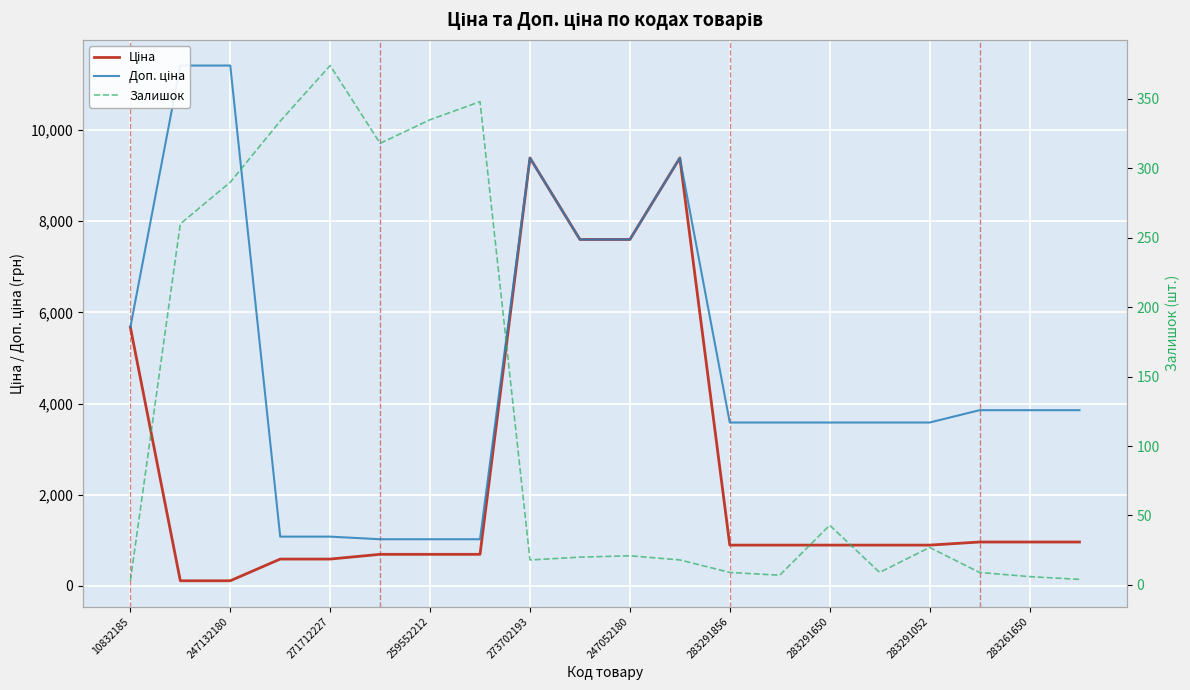

At how many categories does at least one series exceed 10885?

2